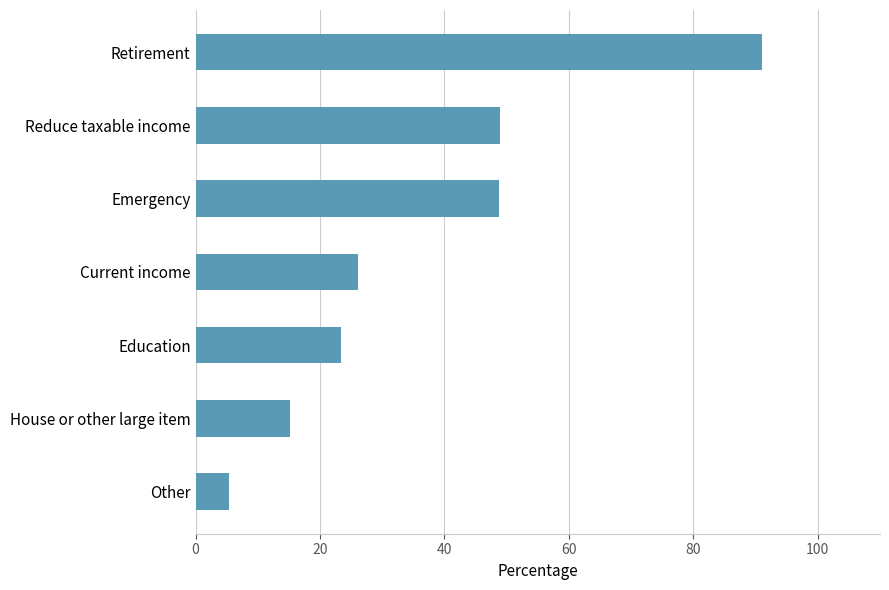

What value does the data have at Other?

5.4